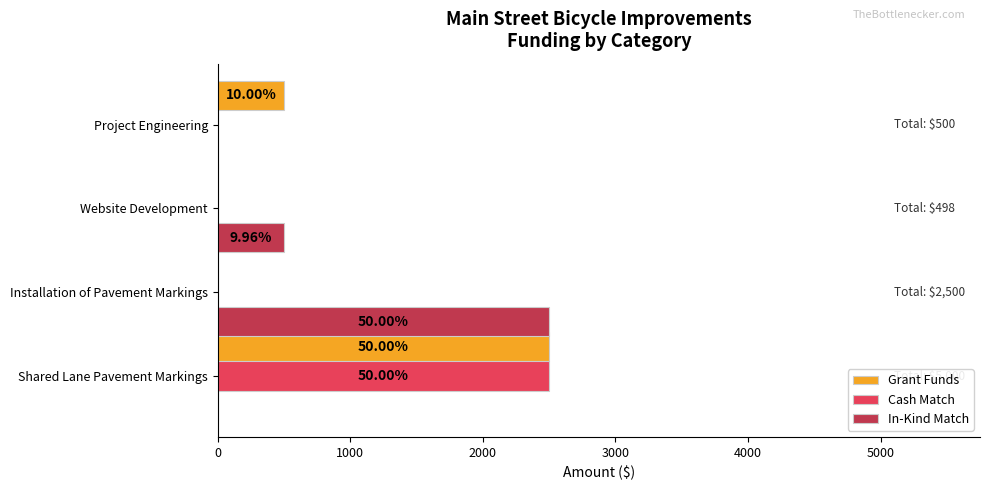

Between Shared Lane Pavement Markings and Project Engineering, which series saw the biggest shift?

Cash Match